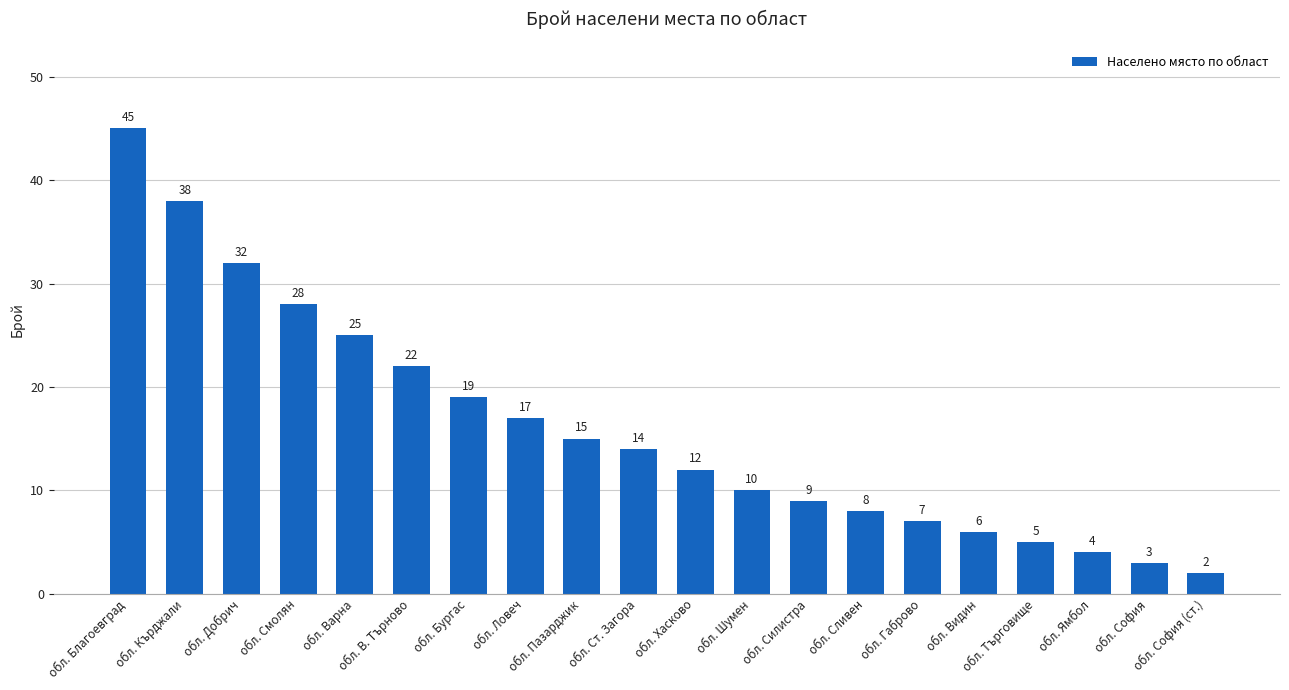

What position from the left is обл. Видин?

16